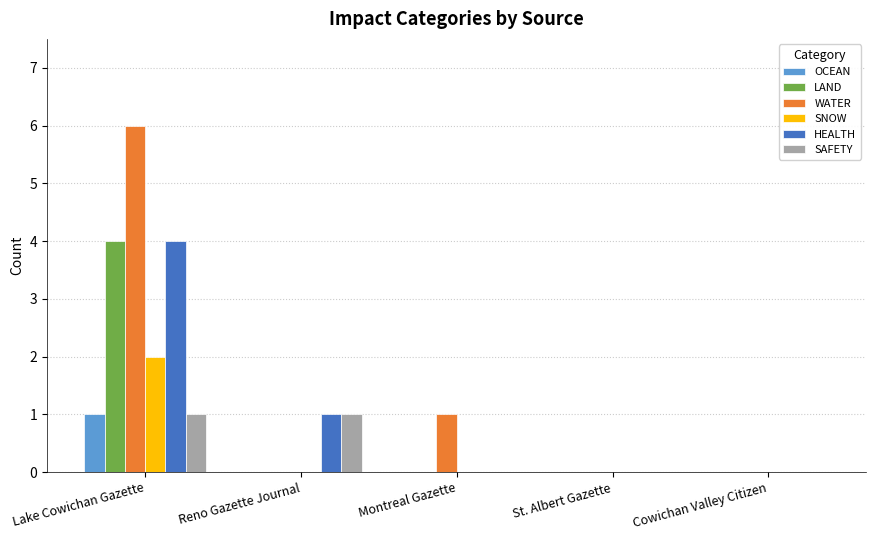

Is the value of OCEAN at Lake Cowichan Gazette greater than the value of SNOW at Reno Gazette Journal?

Yes